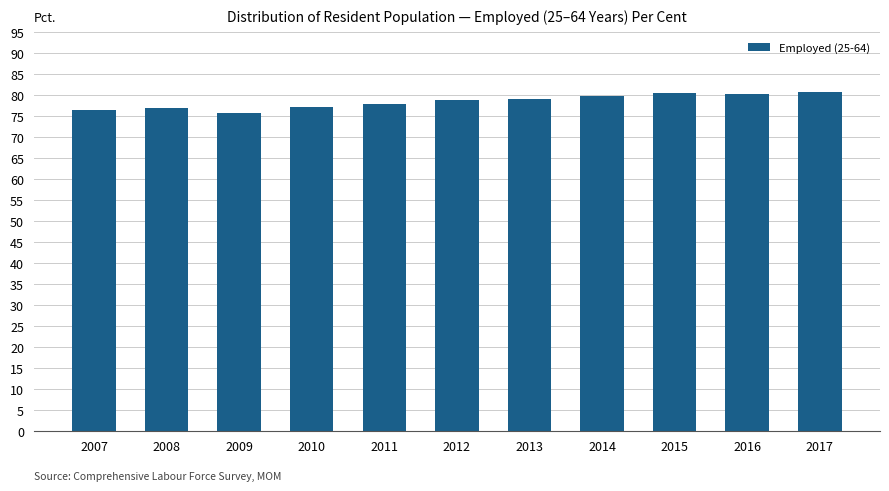

What is the change in value from 2010 to 2015?

+3.4